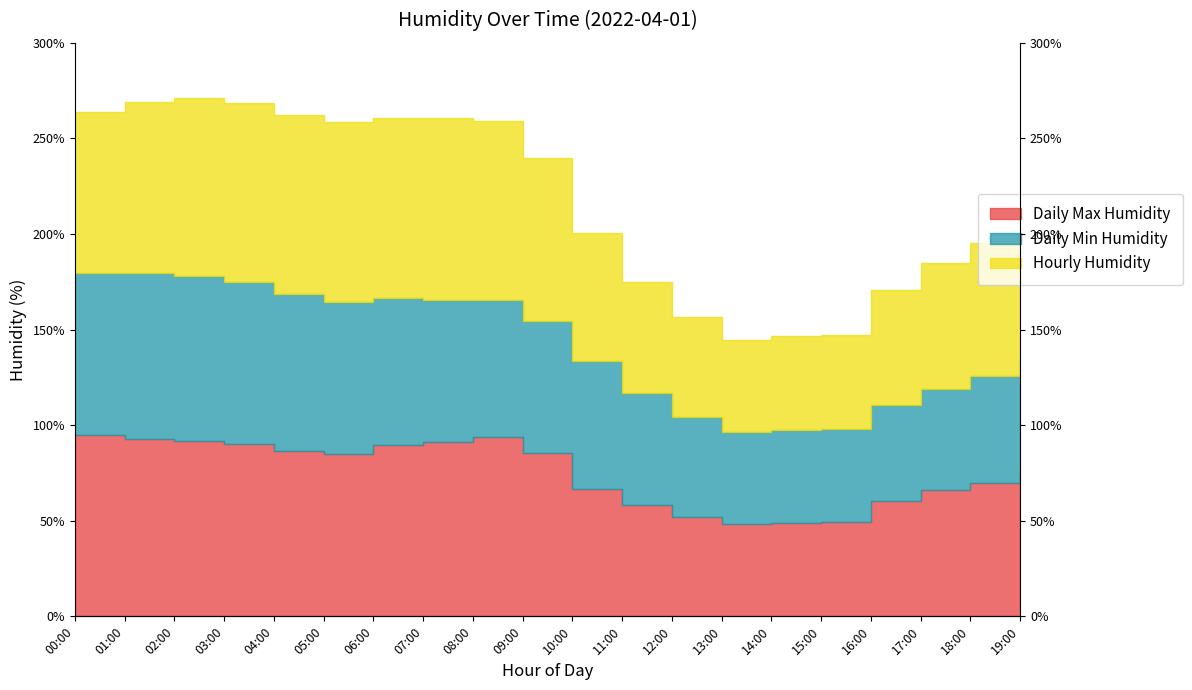

Between 00:00 and 06:00, which series saw the biggest shift?

Daily Max Humidity